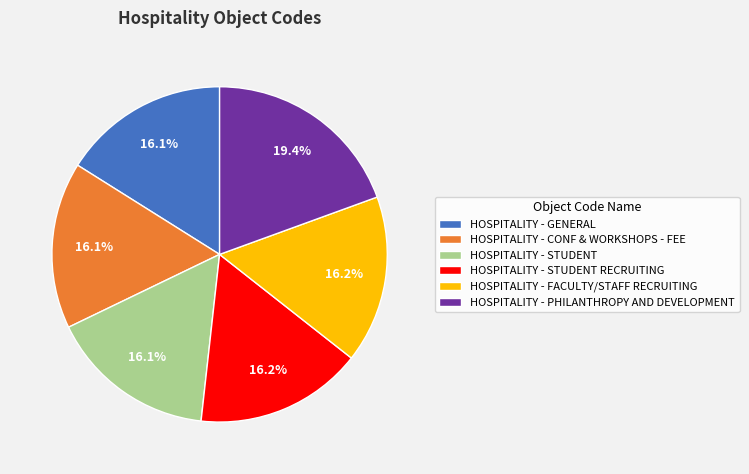

To the nearest percent, what portion does HOSPITALITY - FACULTY/STAFF RECRUITING represent?

16%